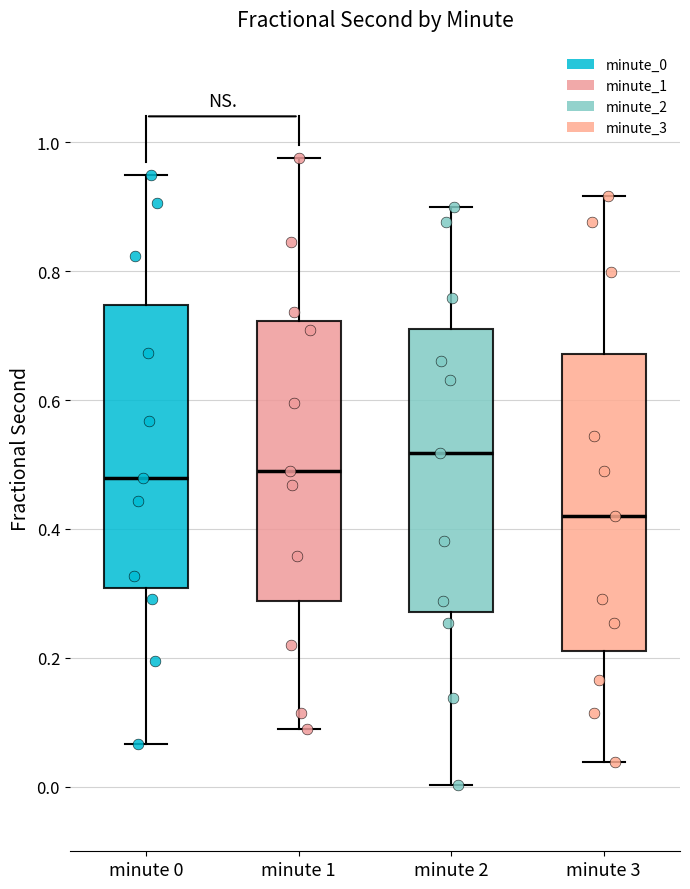

Which box is the tallest, from its lower edge to its upper edge?

minute 3